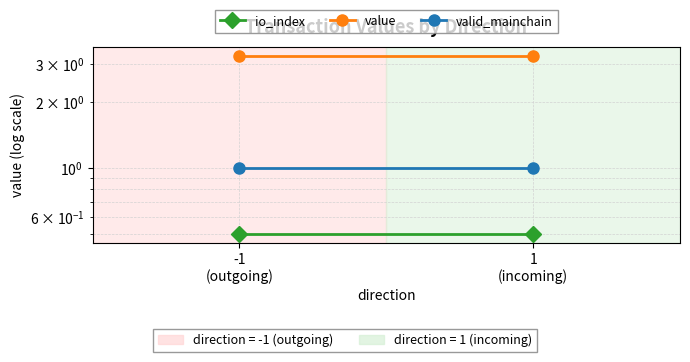

Reading left to right, extract all data points from this chart.

io_index: -1
(outgoing)=0.5	1
(incoming)=0.5
value: -1
(outgoing)=3.3	1
(incoming)=3.3
valid_mainchain: -1
(outgoing)=1.0	1
(incoming)=1.0